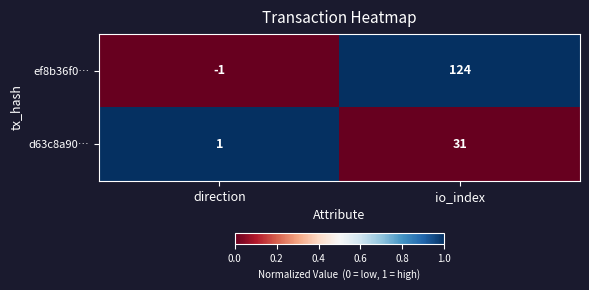

True or false: d63c8a90… has a value of 55 at io_index.

False